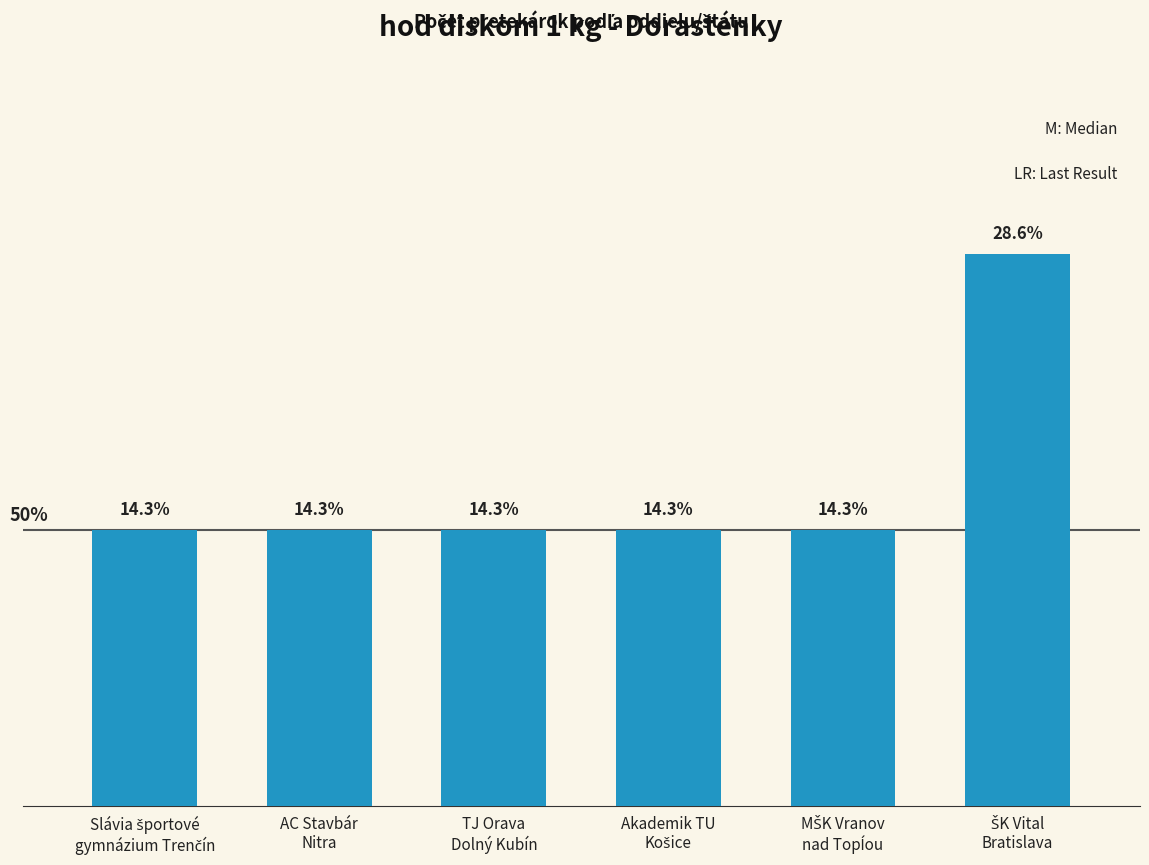

The value at Slávia športové
gymnázium Trenčín is 1. True or false?

True